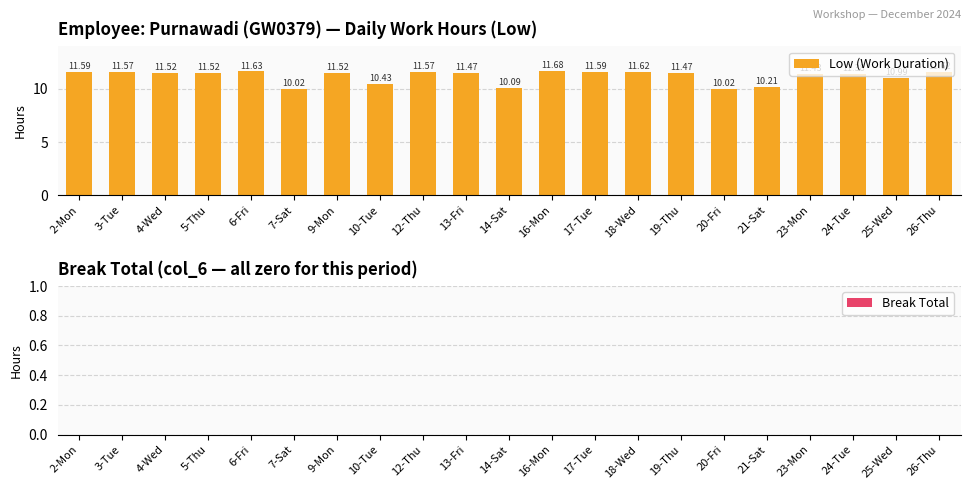

Between 19-Thu and 10-Tue, which is larger?

19-Thu